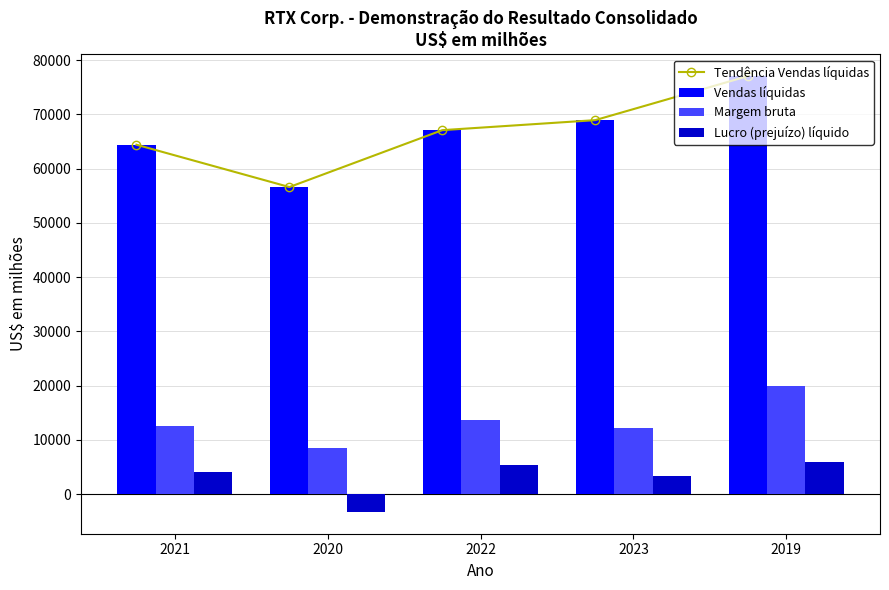

Between 2022 and 2023, which is larger?

2023